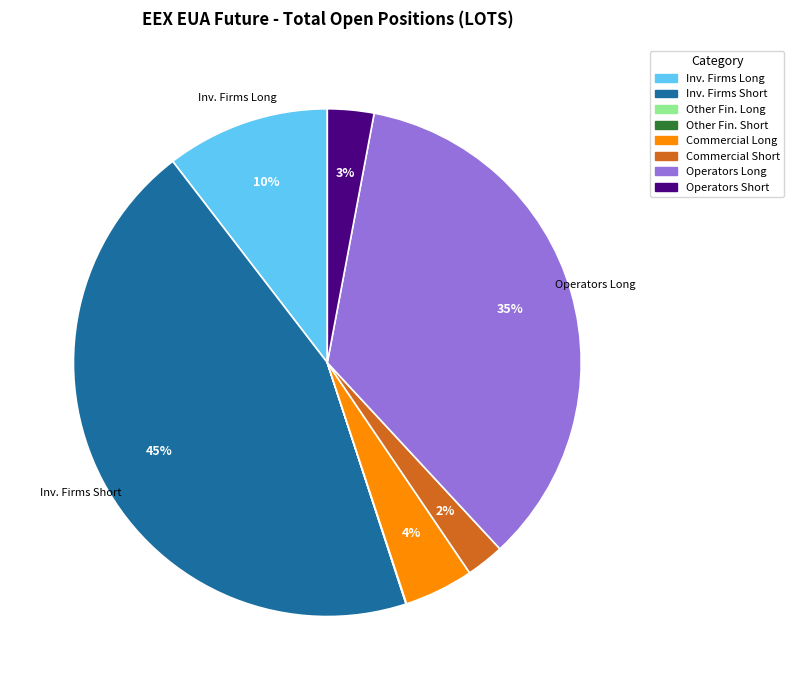

Is there a majority slice in this chart?

No